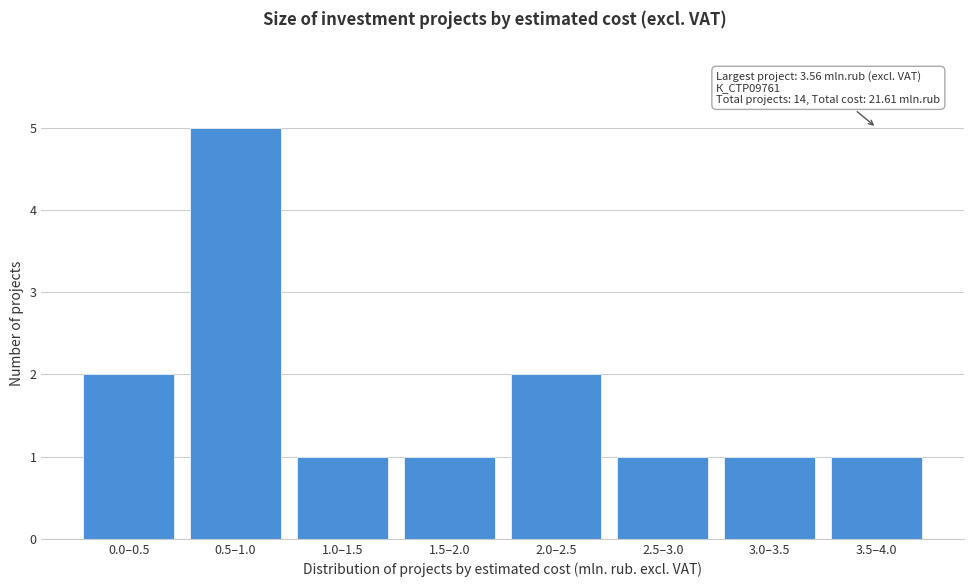

Reading right to left, transcribe all the data shown in this chart.

3.5–4.0=1	3.0–3.5=1	2.5–3.0=1	2.0–2.5=2	1.5–2.0=1	1.0–1.5=1	0.5–1.0=5	0.0–0.5=2